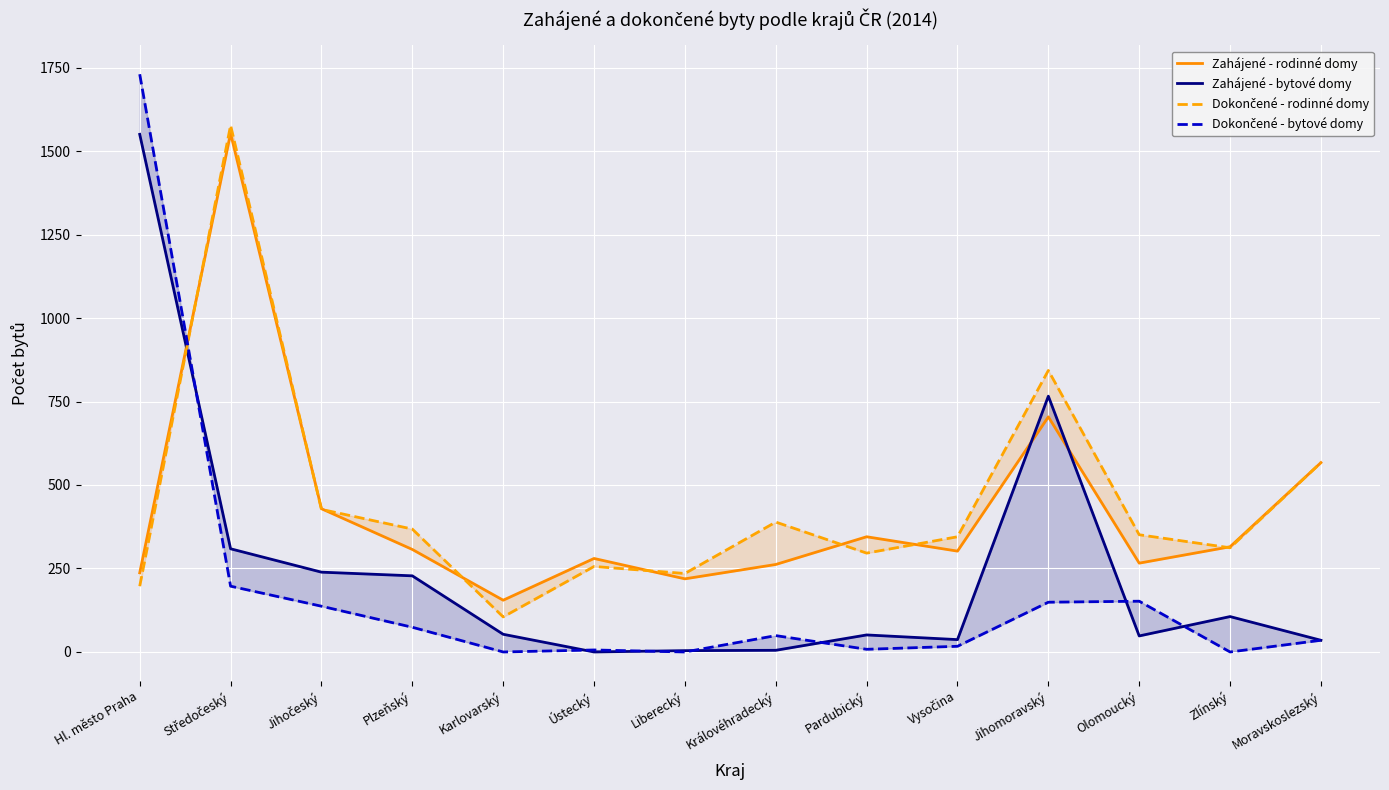

At which category does Zahájené - bytové domy reach its first local peak?

Pardubický